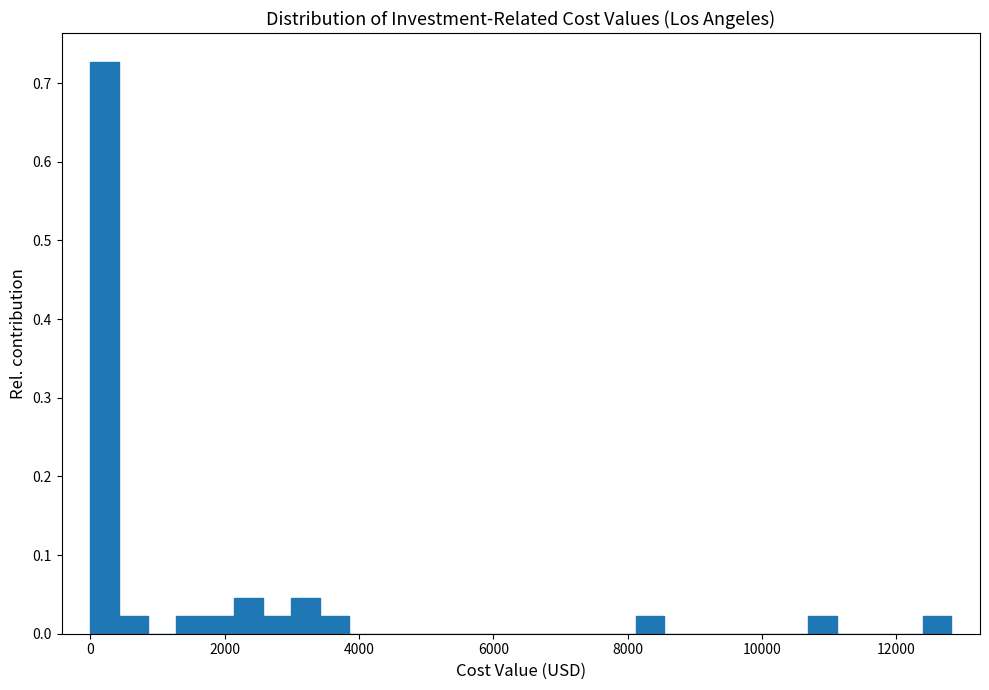

Read against the x-axis, roughly where is the centre of the tallest bar?

200